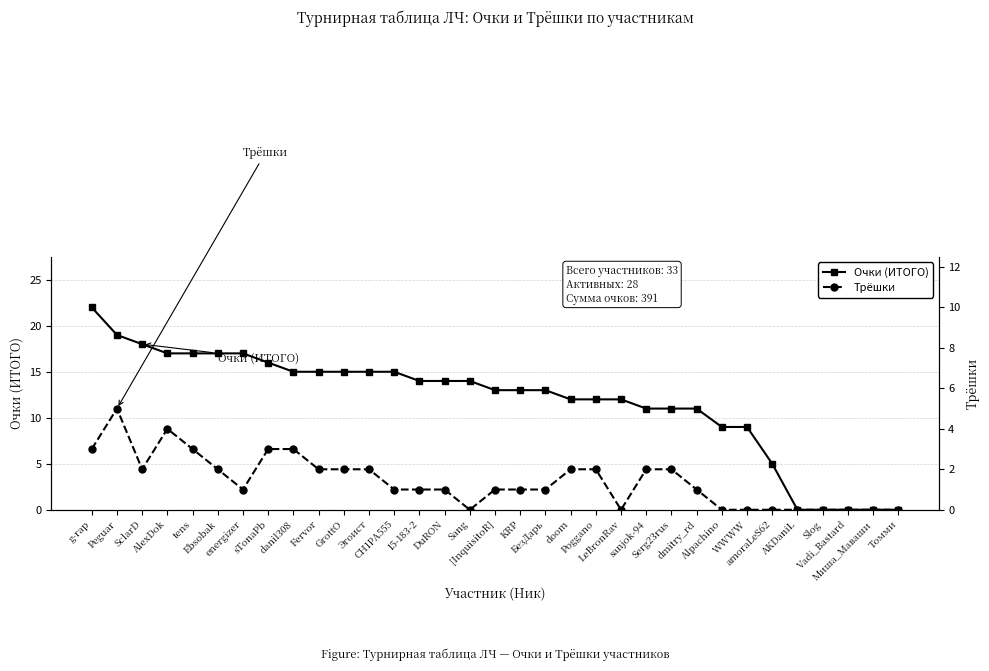

Read the Очки (ИТОГО) value at Fervor, to the nearest 5.

15